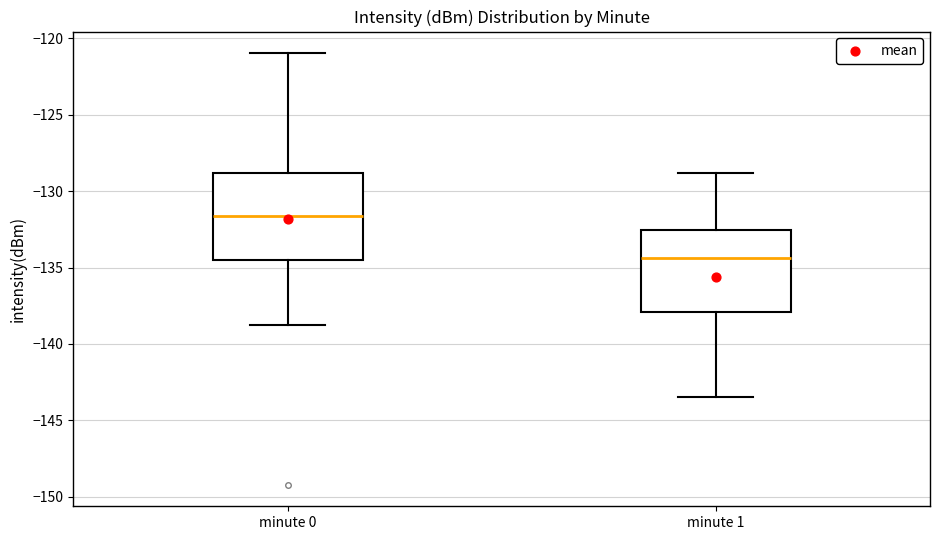

Reading left to right, transcribe this box plot: for each box, give where its median line is, the range the box spans, and where its two whiskers end, as read against the y-axis. The values are not printed on the chart, so give them approximately, as read against the axis.

minute 0: median -131.5, box -134.5 to -129.0, whiskers -139.0 to -121.0
minute 1: median -134.5, box -138.0 to -132.5, whiskers -143.5 to -129.0